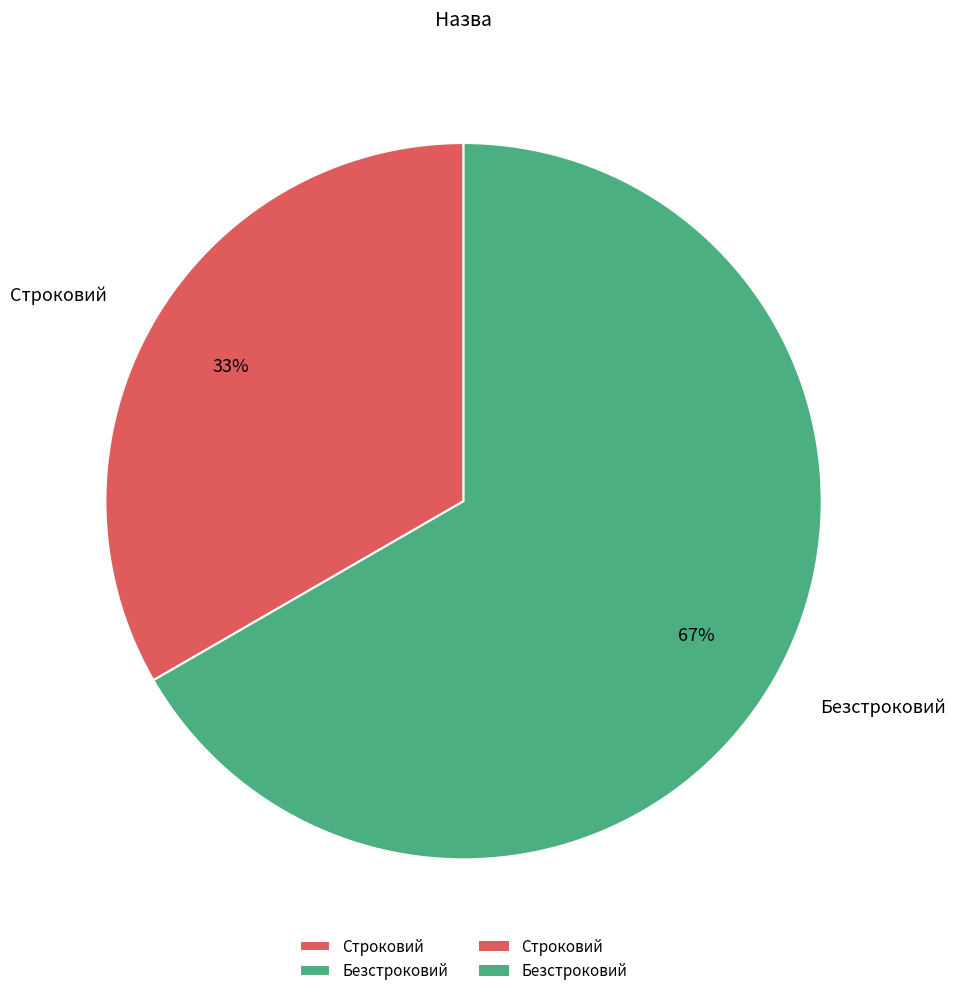

Which has a higher value, Безстроковий or Строковий?

Безстроковий